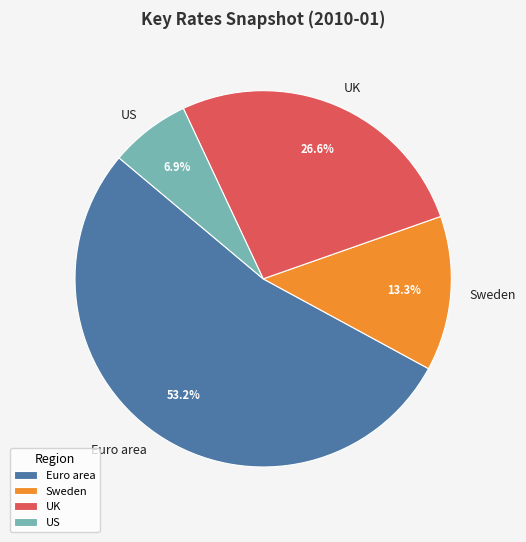

To the nearest percent, what is the combined percentage of Sweden and UK?

40%